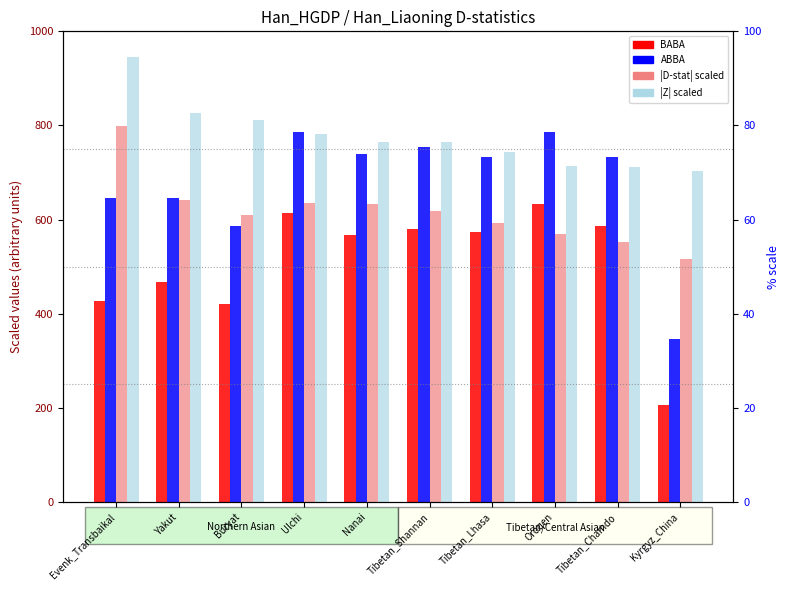

Which series changed the most between Buryat and Tibetan_Lhasa?

BABA